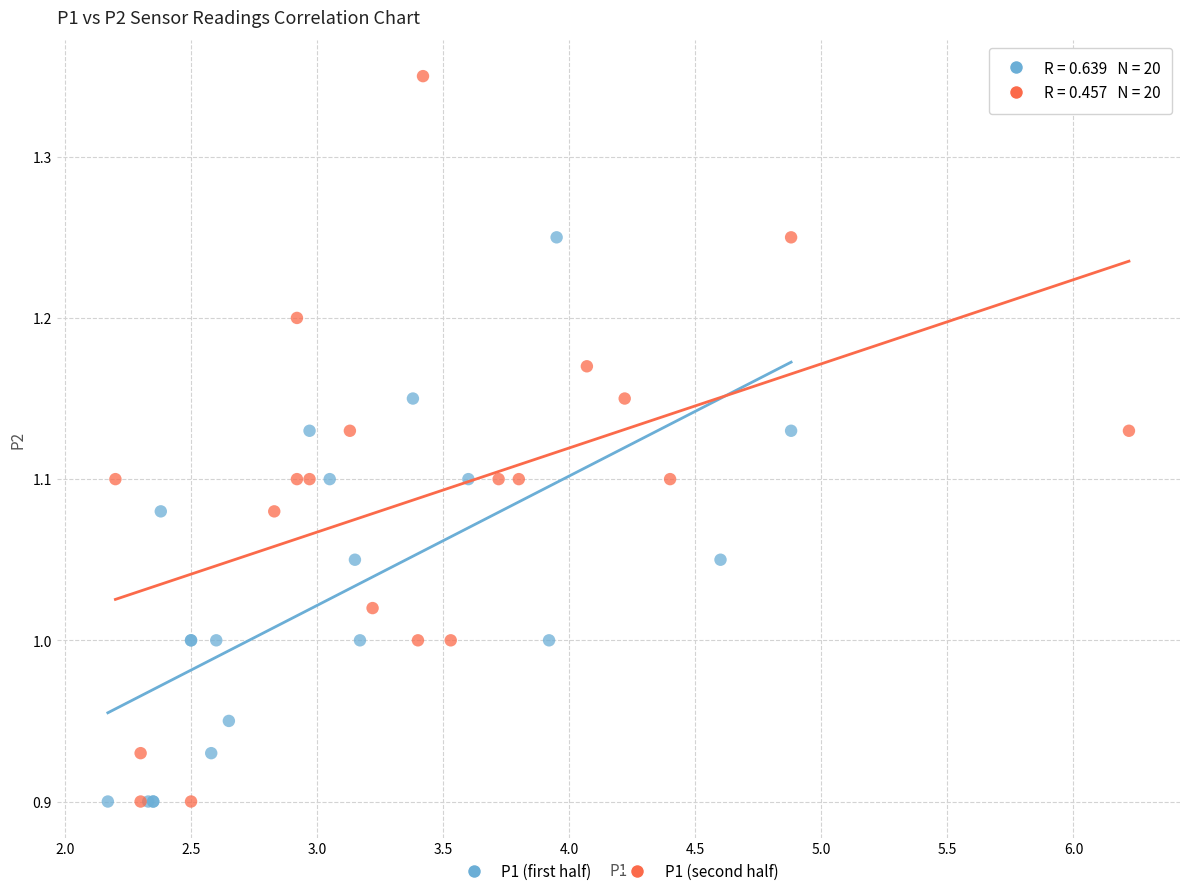

Which series has the widest spread of Y values?

P1 (second half)